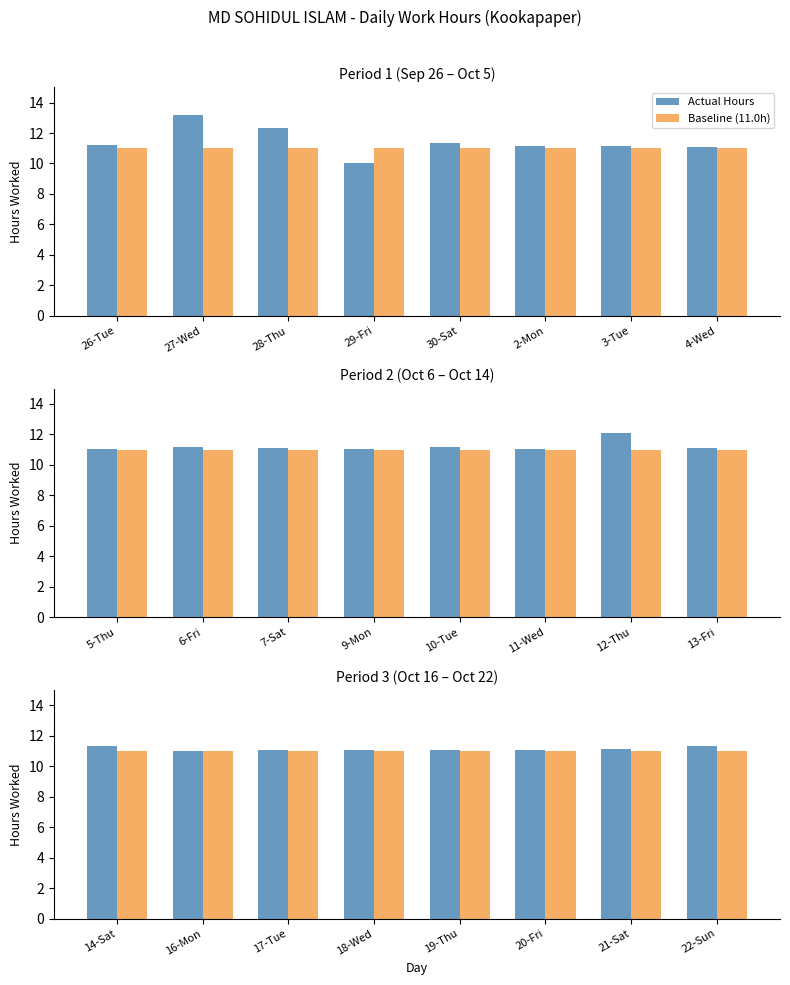

The value of Baseline (11.0h) at 19-Thu is 2.5. True or false?

False